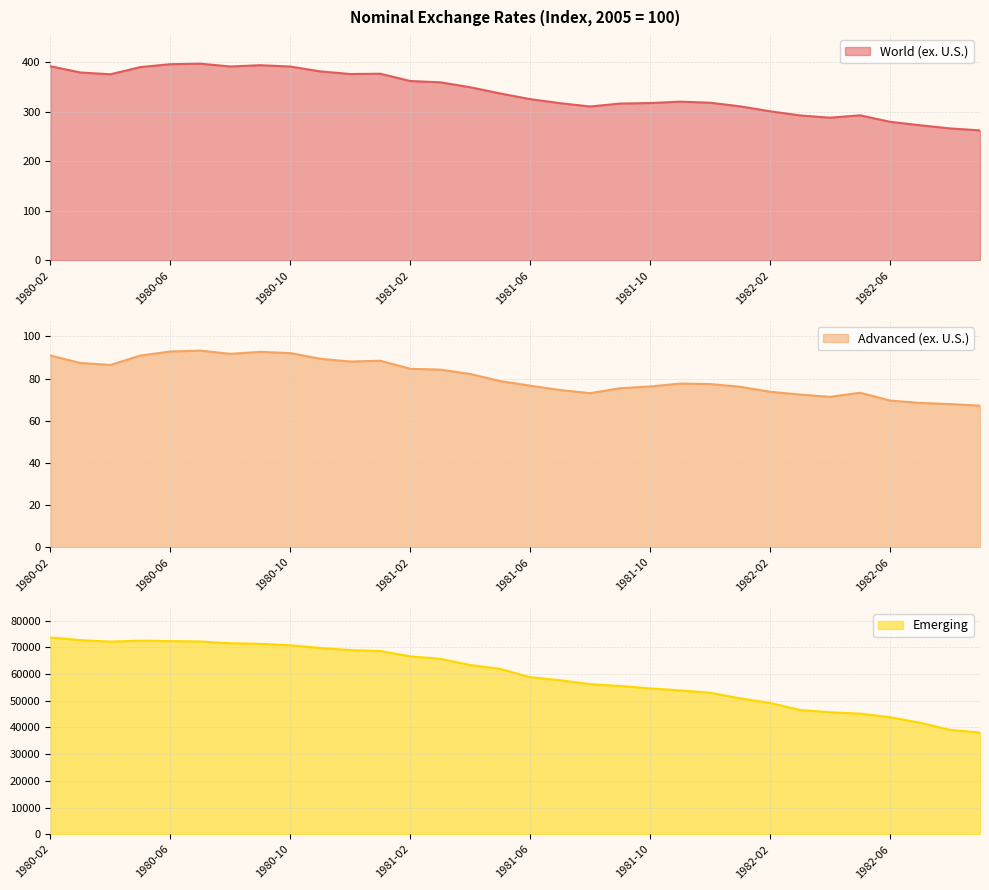

Reading left to right, list all the values displayed in this chart.

World (ex. U.S.): 391.9	379.3	375.7	390.2	396.0	397.1	391.4	394.0	391.3	381.5	376.2	376.8	362.1	359.5	349.5	336.9	325.5	317.3	310.6	316.6	317.6	320.4	318.2	310.9	301.0	292.6	288.0	292.9	279.7	272.8	266.4	262.4
Advanced (ex. U.S.): 91.0	87.4	86.5	91.0	92.9	93.3	91.8	92.7	92.1	89.4	88.1	88.5	84.7	84.3	82.2	78.8	76.7	74.6	73.1	75.5	76.3	77.7	77.4	76.2	73.8	72.4	71.4	73.3	69.6	68.5	67.9	67.2
Emerging: 73687.9	72722.3	72166.1	72539.8	72356.1	72208.9	71562.1	71336.5	70783.1	69774.7	68993.9	68641.8	66639.9	65724.3	63388.7	61937.7	58810.1	57681.8	56218.0	55532.2	54631.0	53897.7	52996.4	50920.3	49162.1	46539.7	45693.7	45182.6	43842.1	41771.9	39072.3	38084.0